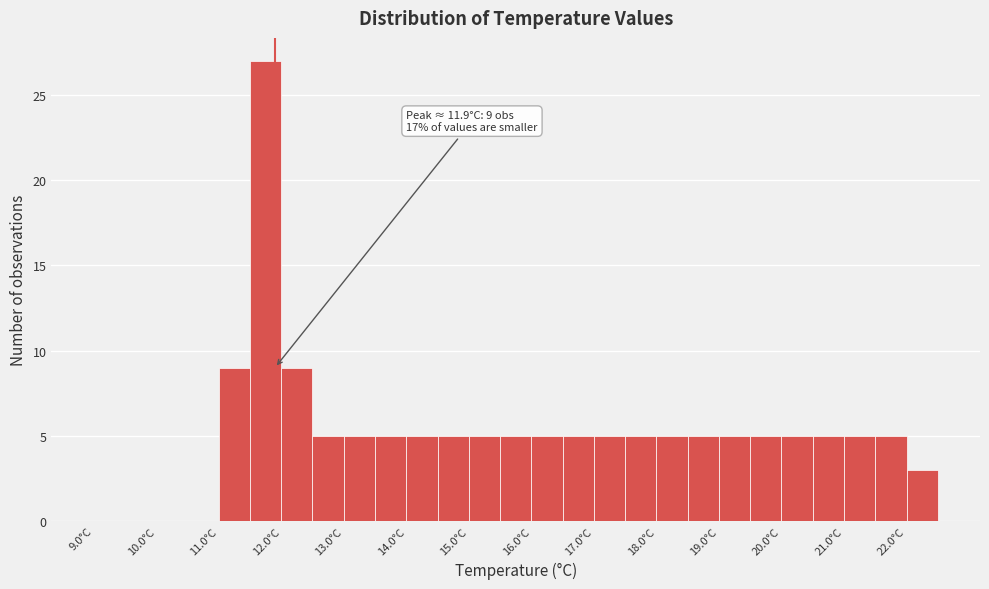

Which range on the x-axis has the tallest bar?

11.5 to 12.0